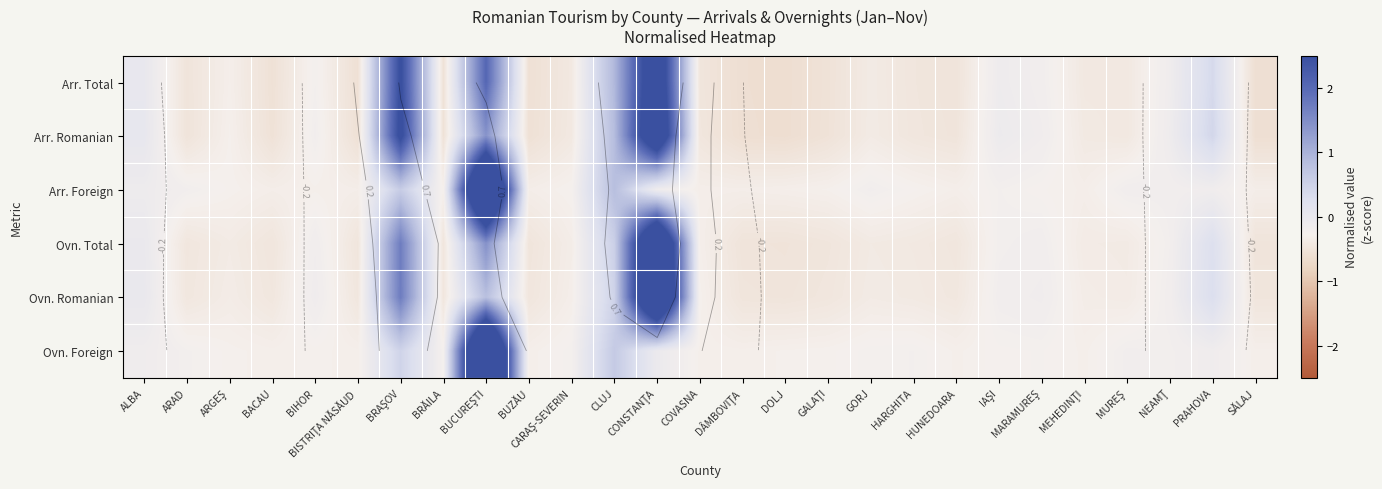

What is the maximum value shown in the chart?

5.0